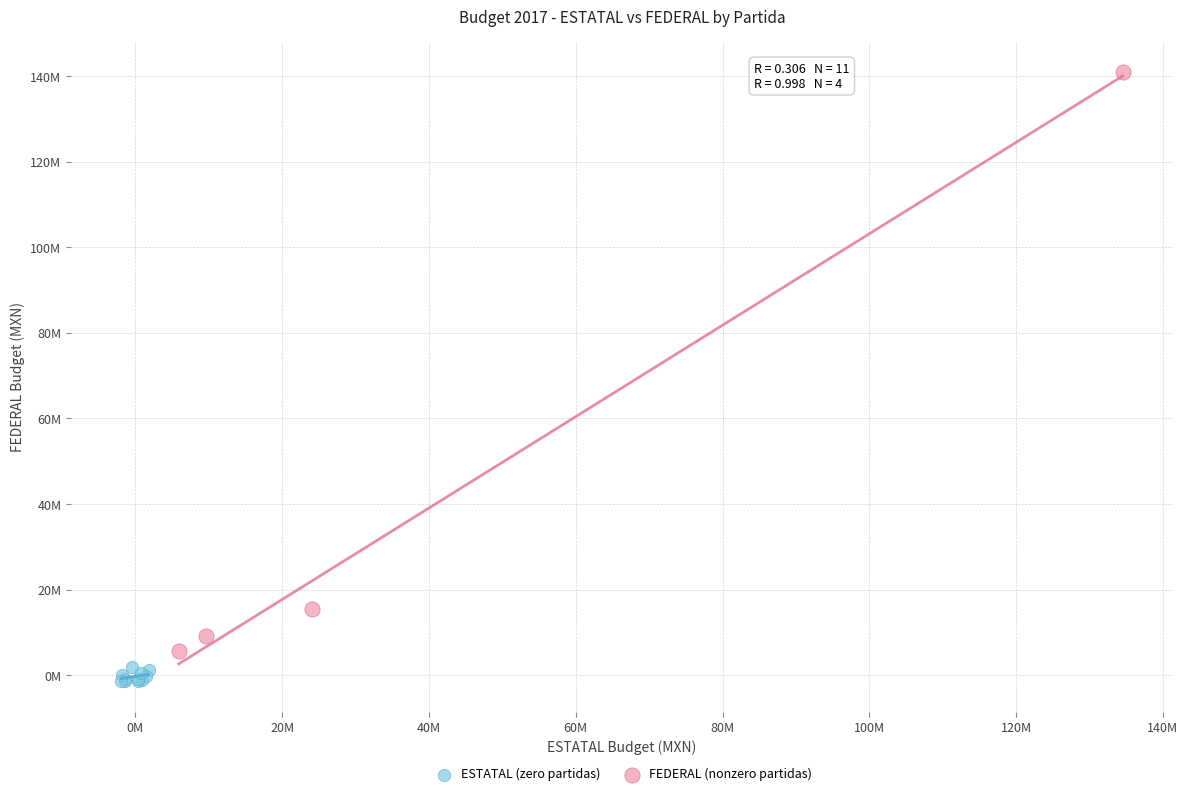

What are all the series names shown in the legend?

ESTATAL (zero partidas), FEDERAL (nonzero partidas)